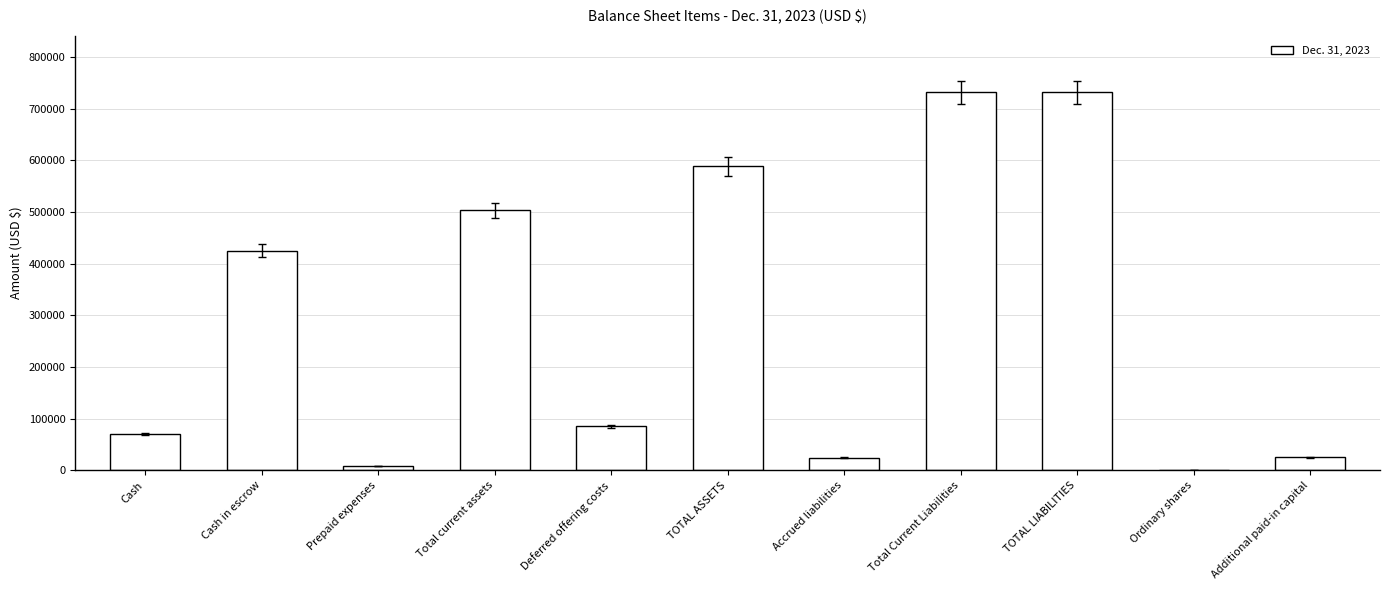

Are the bars horizontal?

No